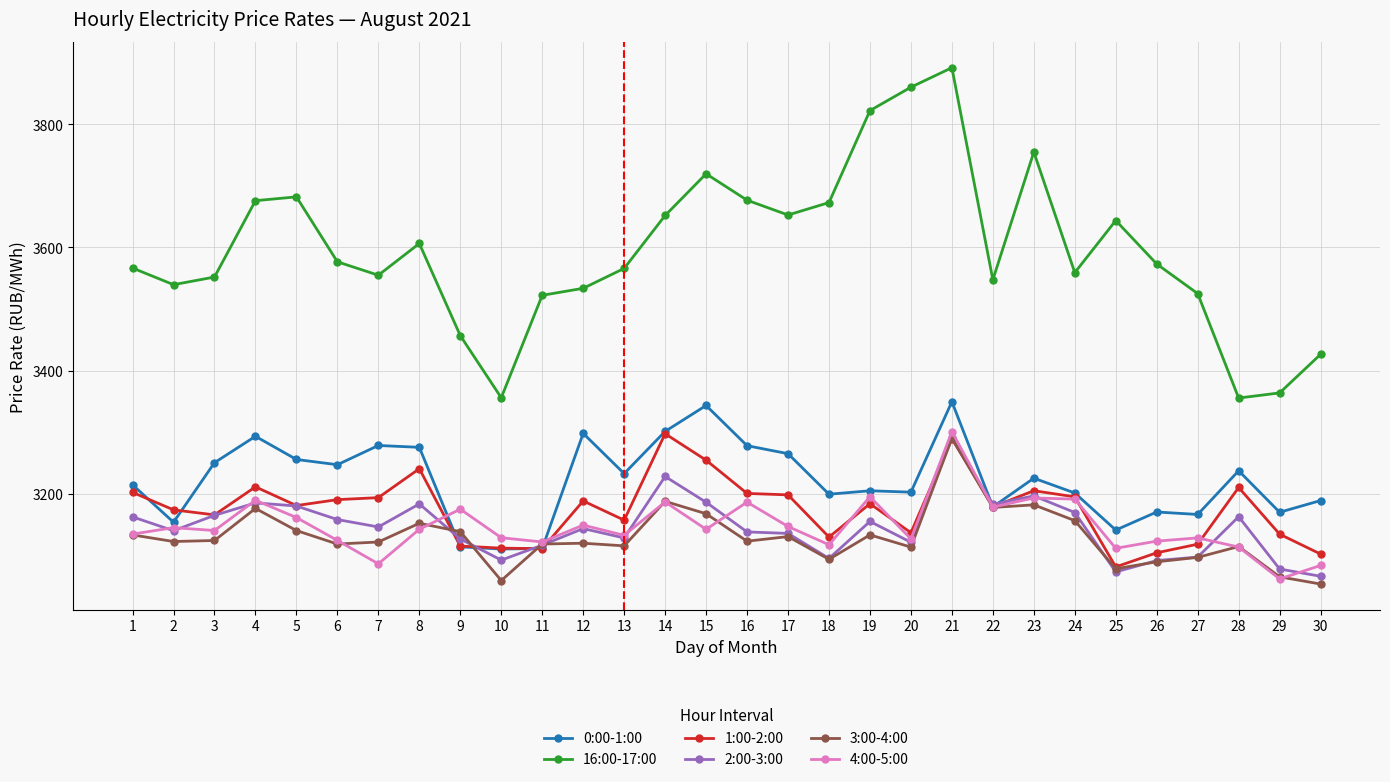

What is the value of the 3:00-4:00 point at the 6th from the left?

3118.2